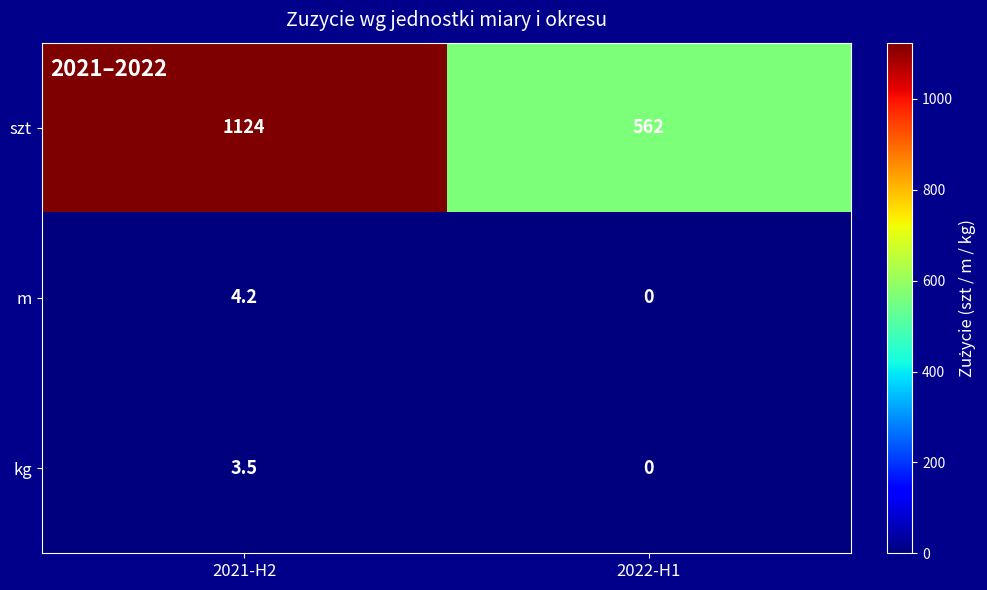

The value of kg at 2022-H1 is 0.0. True or false?

True